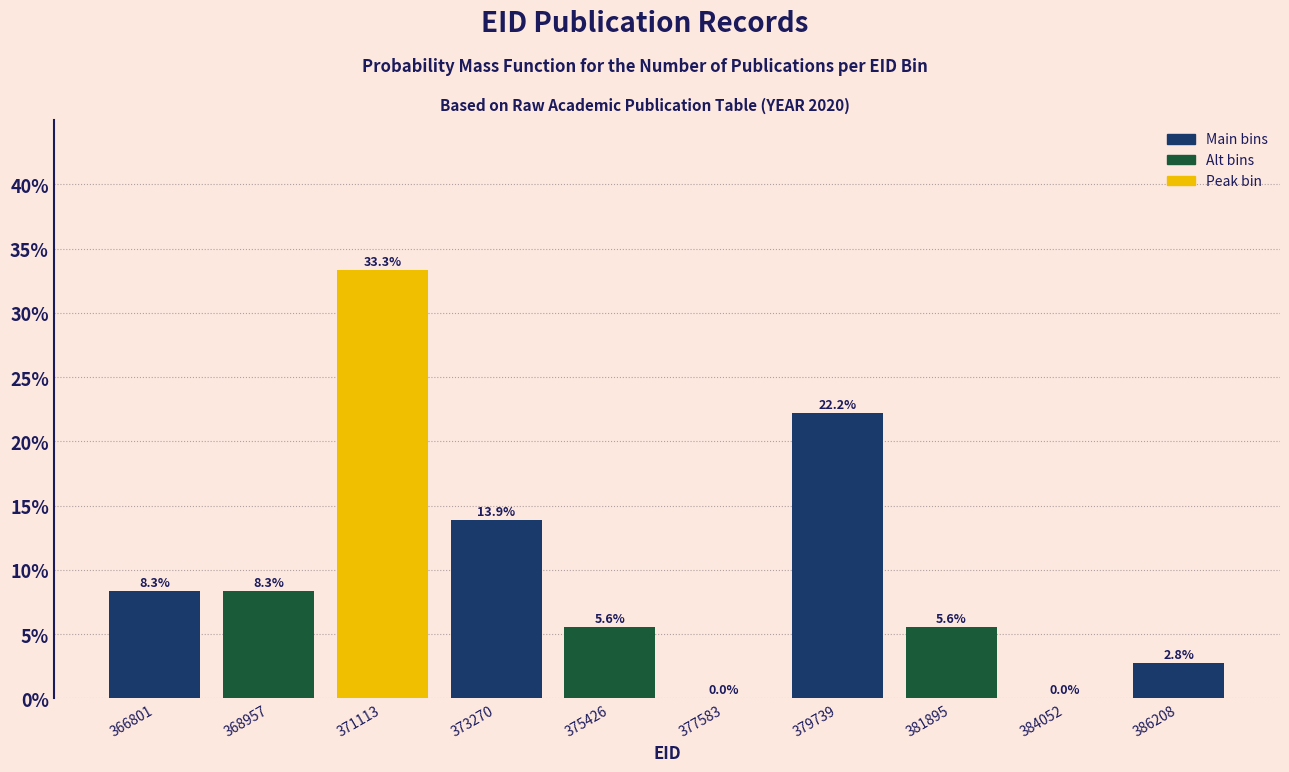

Reading left to right, what are all the values shown in this chart?

366801=8.3	368957=8.3	371113=33.3	373270=13.9	375426=5.6	377583=0.0	379739=22.2	381895=5.6	384052=0.0	386208=2.8